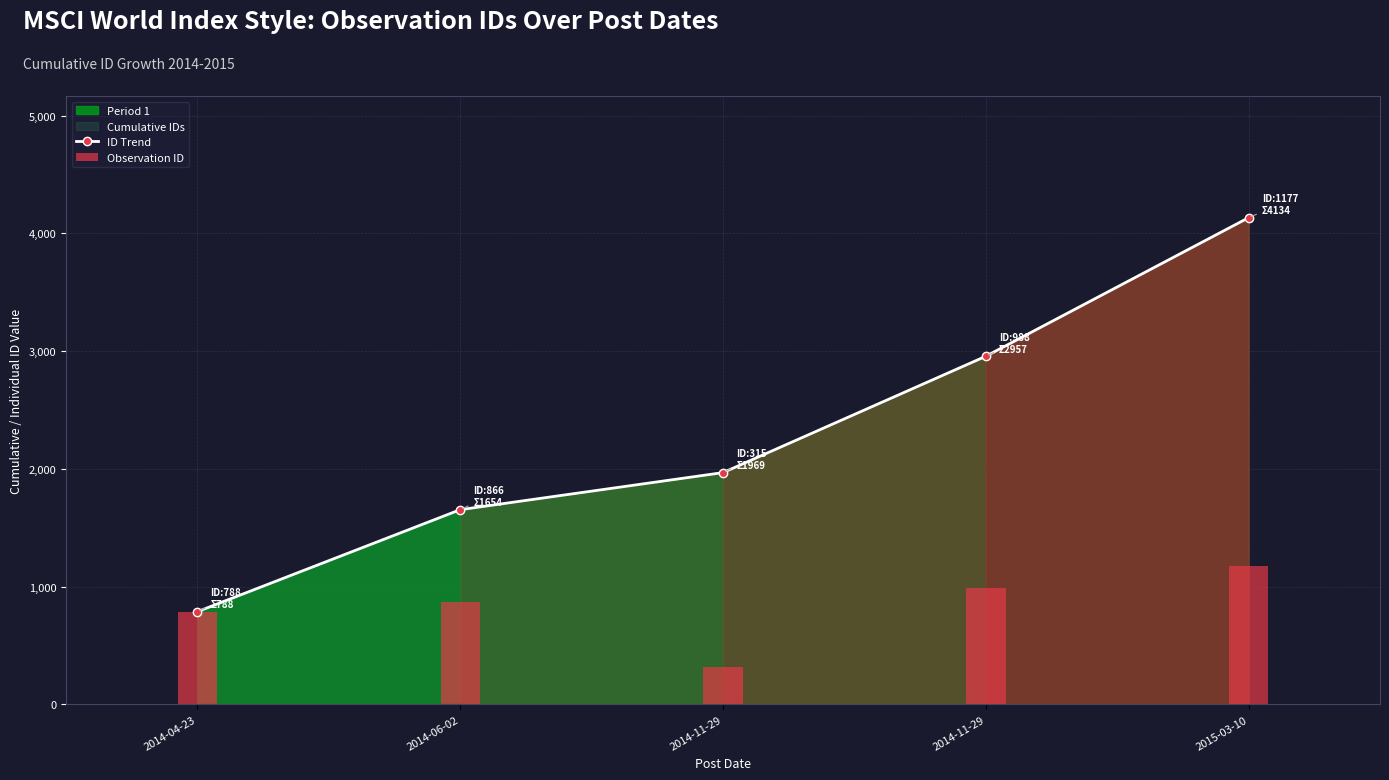

Where does the data first go above 1969?

2014-11-29